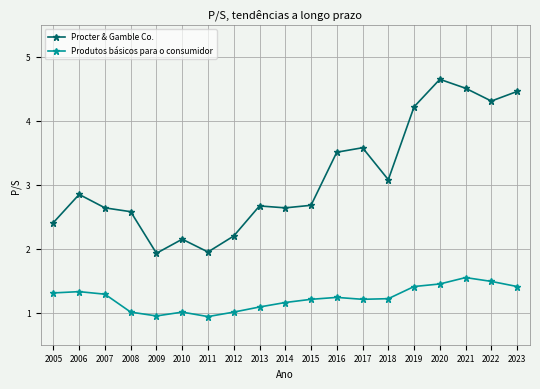

Which series has the widest spread of values?

Procter & Gamble Co.